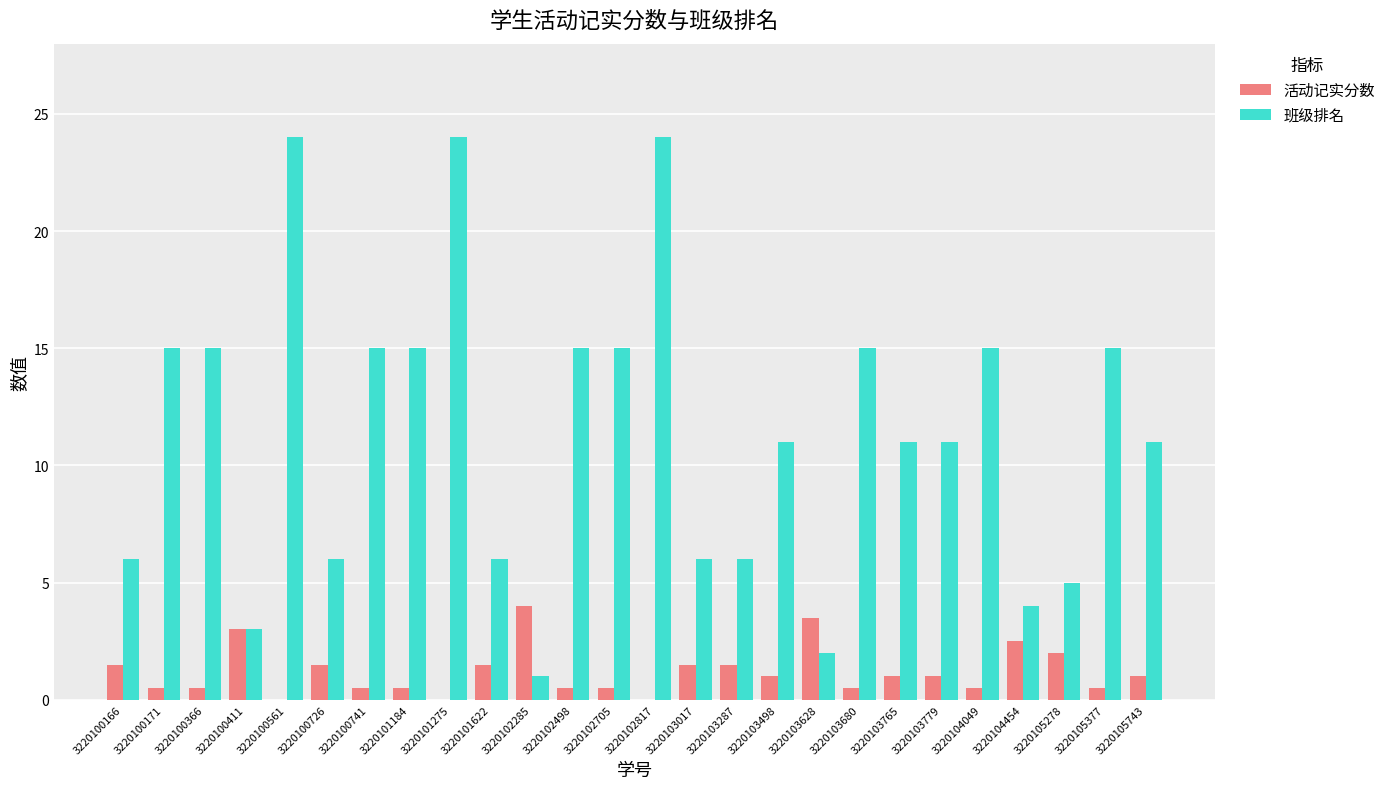

Which series has the widest spread of values?

班级排名